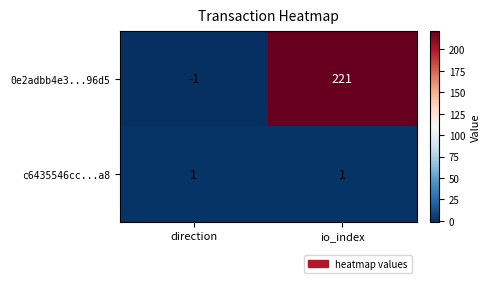

Reading right to left, list all the values displayed in this chart.

0e2adbb4e3...96d5: io_index=221	direction=-1
c6435546cc...a8: io_index=1	direction=1